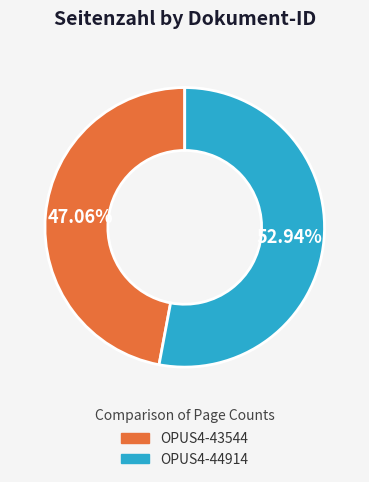

To the nearest percent, what portion does OPUS4-43544 represent?

47%